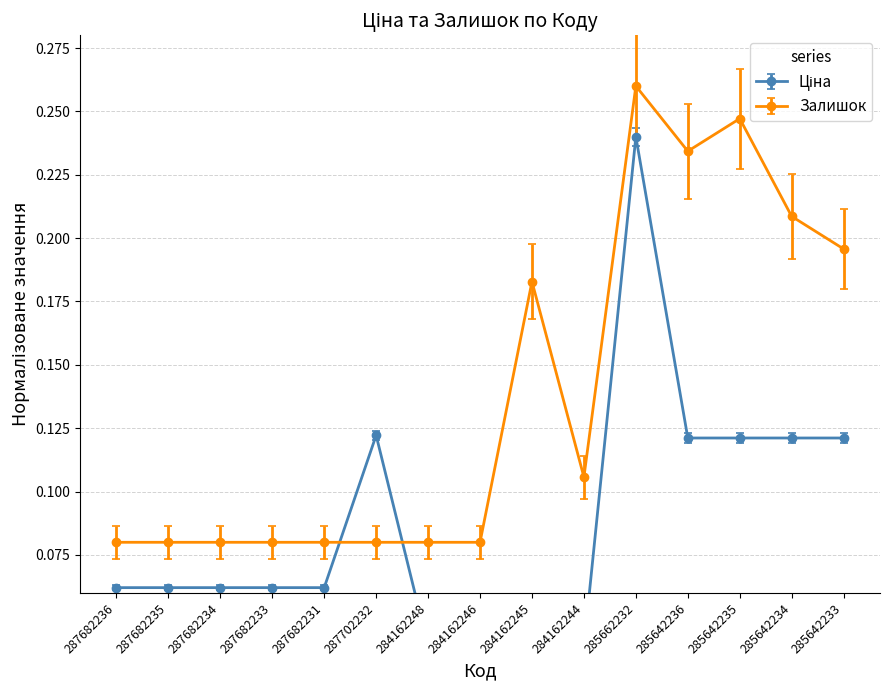

True or false: Ціна has a value of 0.0 at 284162246.

True